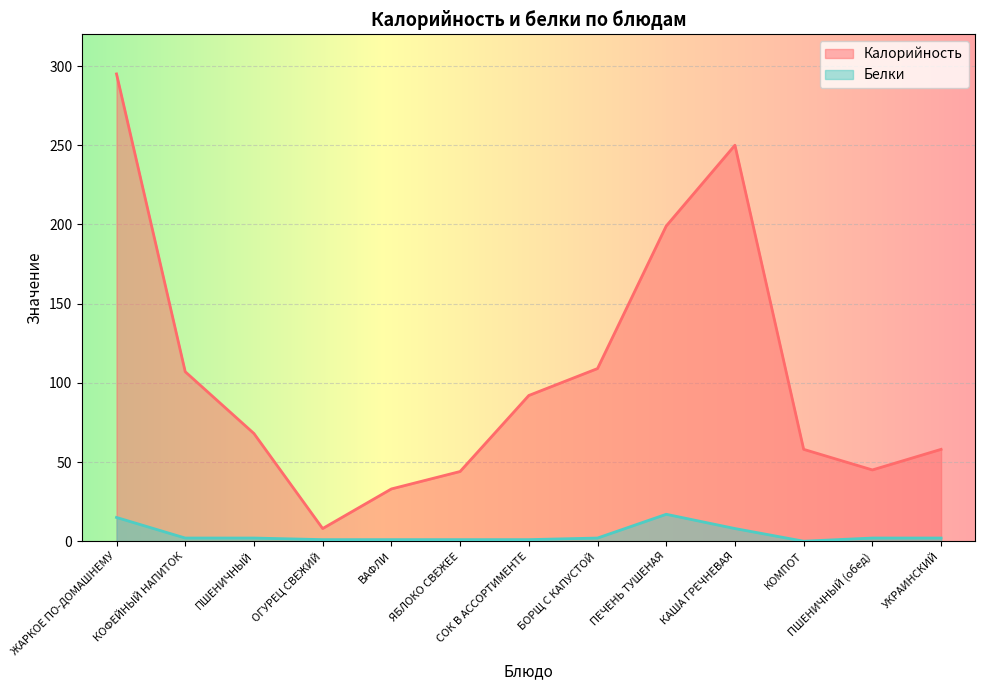

Reading left to right, transcribe all the data shown in this chart.

Калорийность: 295	107	68	8	33	44	92	109	199	250	58	45	58
Белки: 15	2	2	1	1	1	1	2	17	8	0	2	2